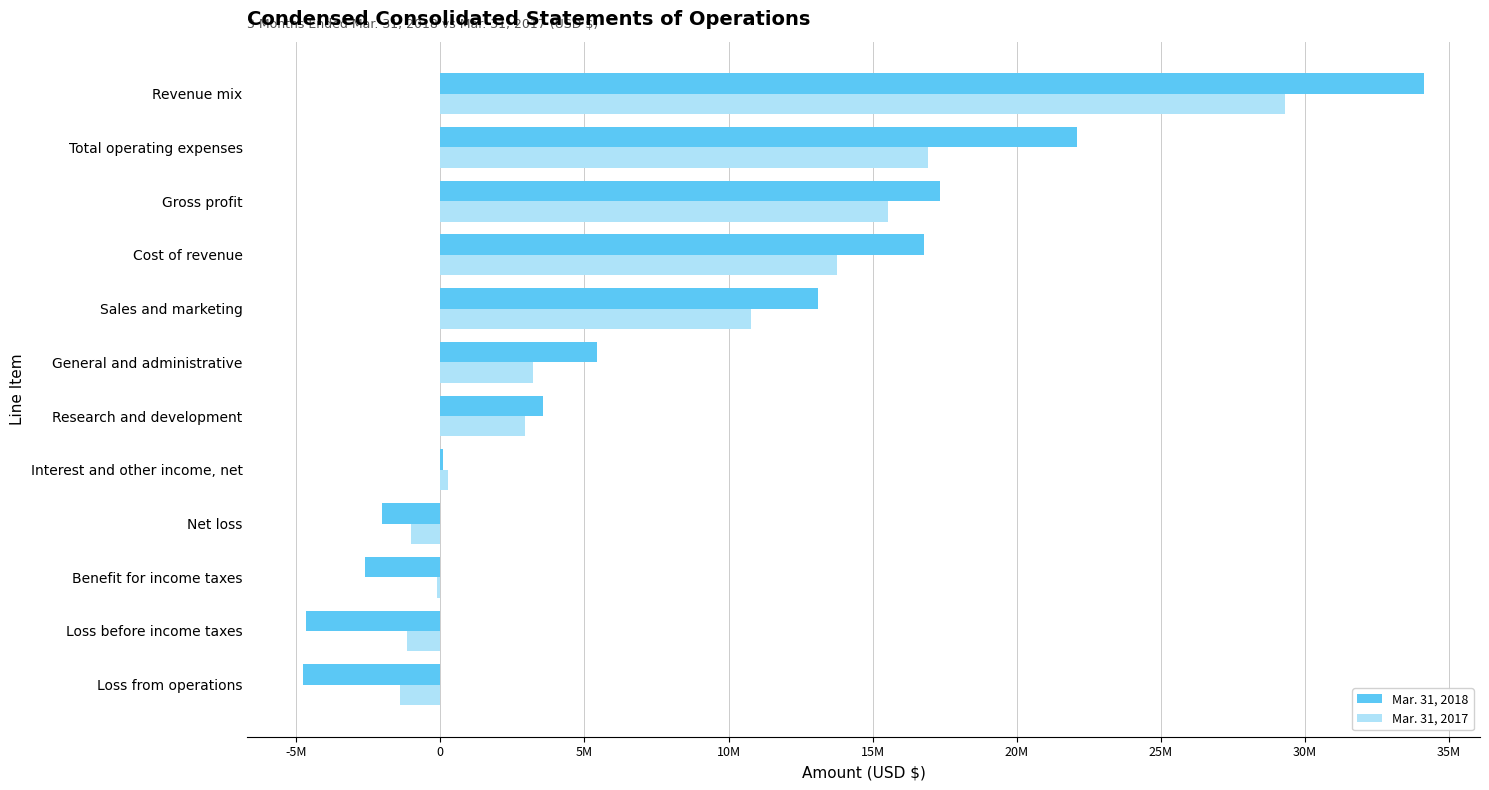

Which series has the largest range (max minus min)?

Mar. 31, 2018